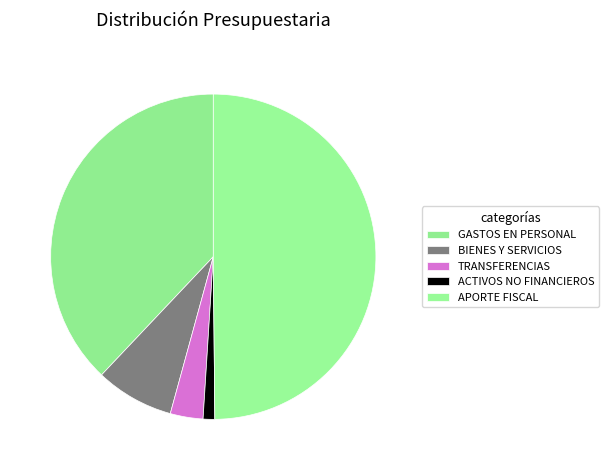

Rank the categories by value from highest to lowest.

APORTE FISCAL, GASTOS EN PERSONAL, BIENES Y SERVICIOS, TRANSFERENCIAS, ACTIVOS NO FINANCIEROS